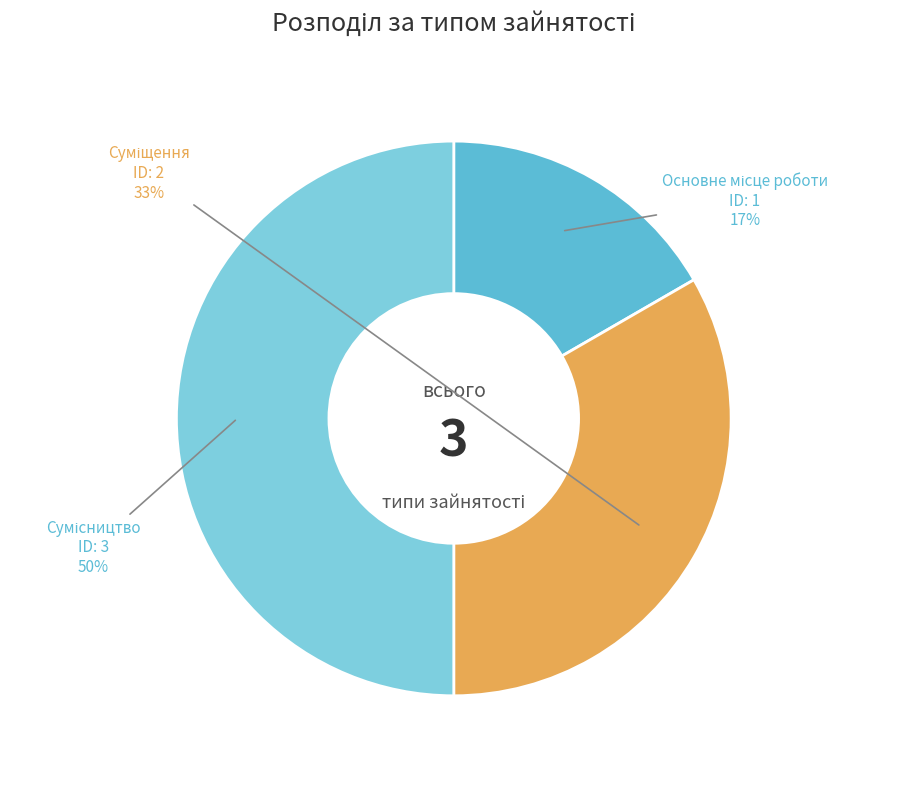

To the nearest percent, what is the average slice percentage?

33%